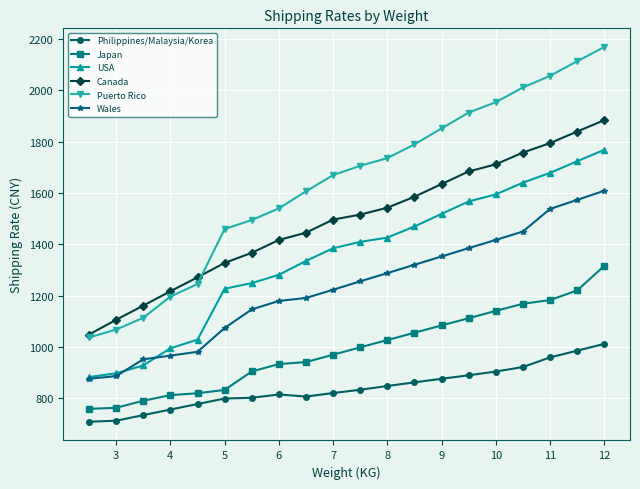

Which series has the widest spread of values?

Puerto Rico